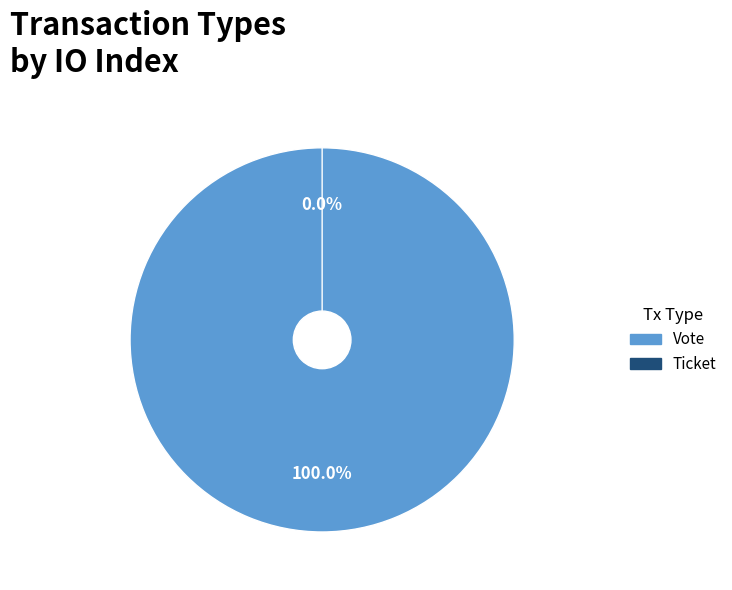

Count the number of slices in the pie.

2